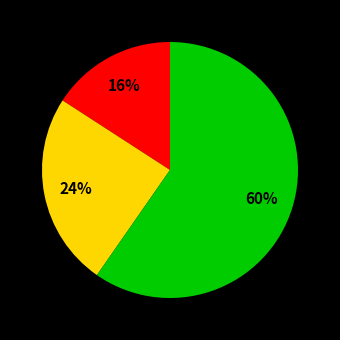

To the nearest percent, what is the difference between the largest and smallest slice percentages?

44%